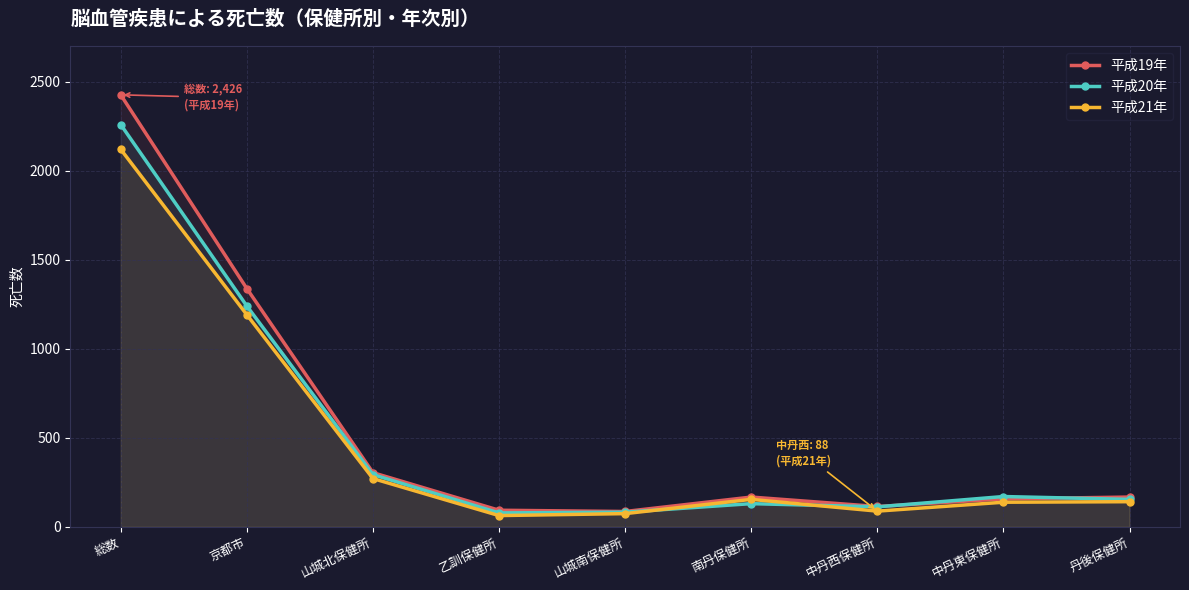

What is the difference between the maximum and minimum values in the 平成19年 series?

2340